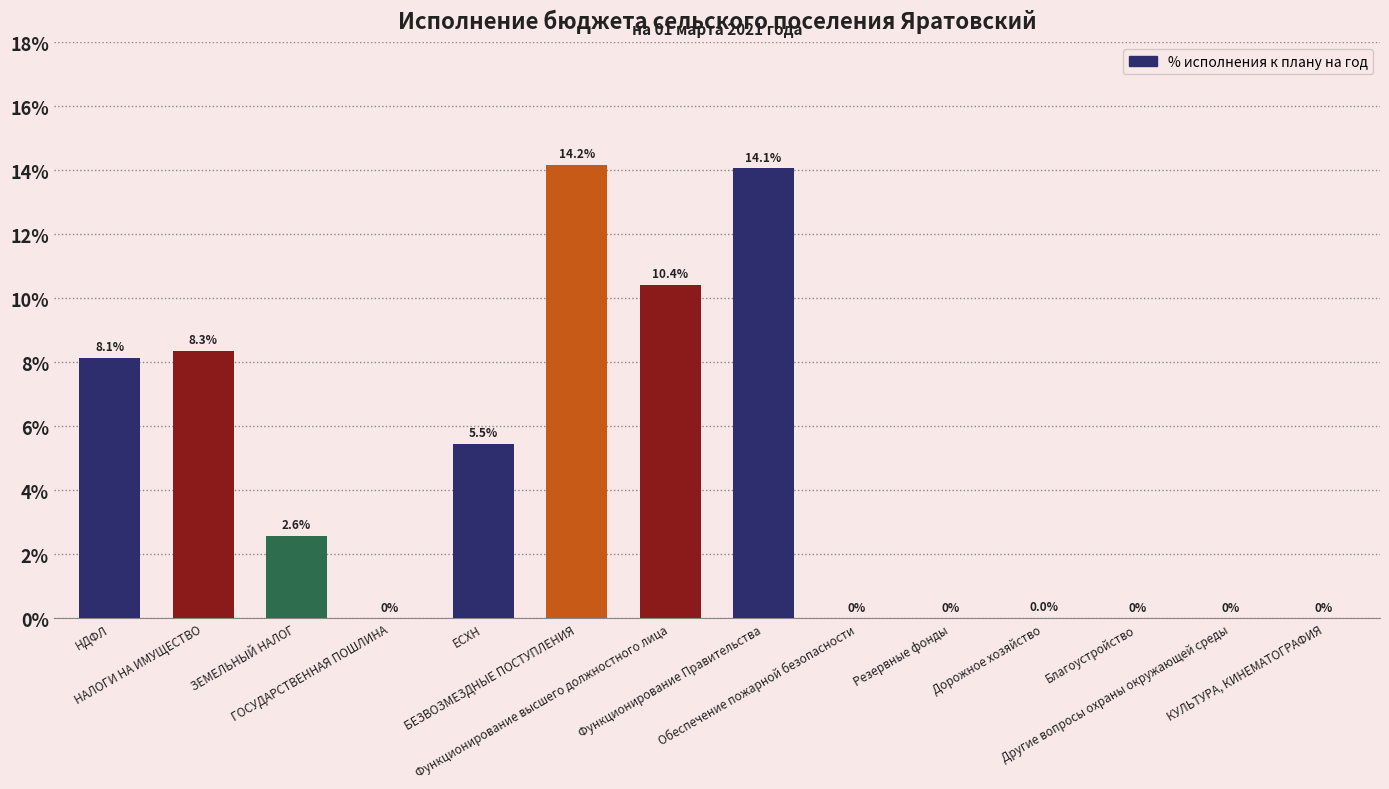

The value at БЕЗВОЗМЕЗДНЫЕ ПОСТУПЛЕНИЯ is 7.3. True or false?

False